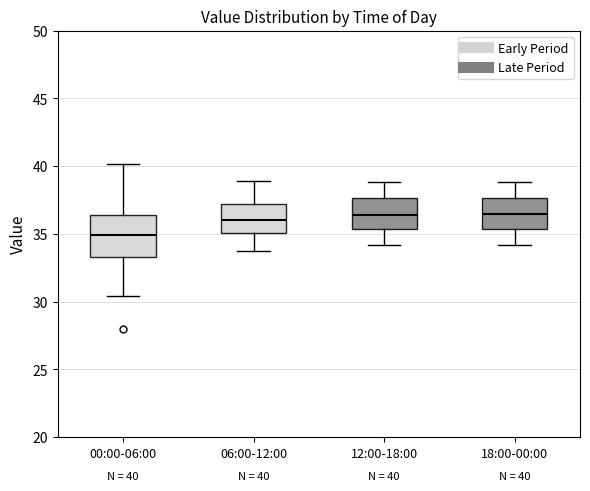

Which box's median line is the lowest?

00:00-06:00